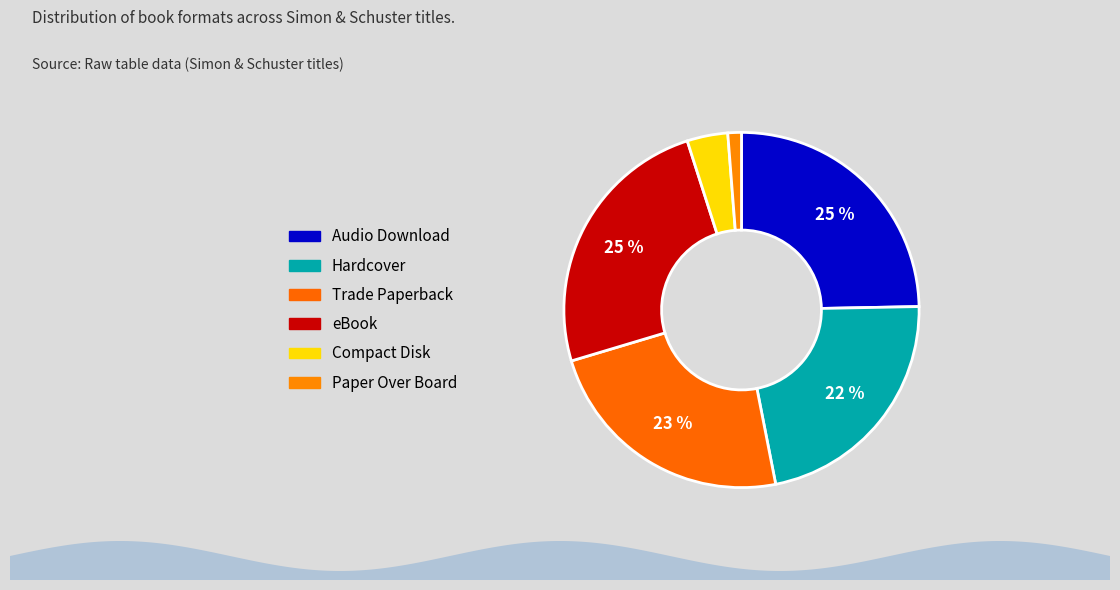

To the nearest percent, what is the average slice percentage?

17%